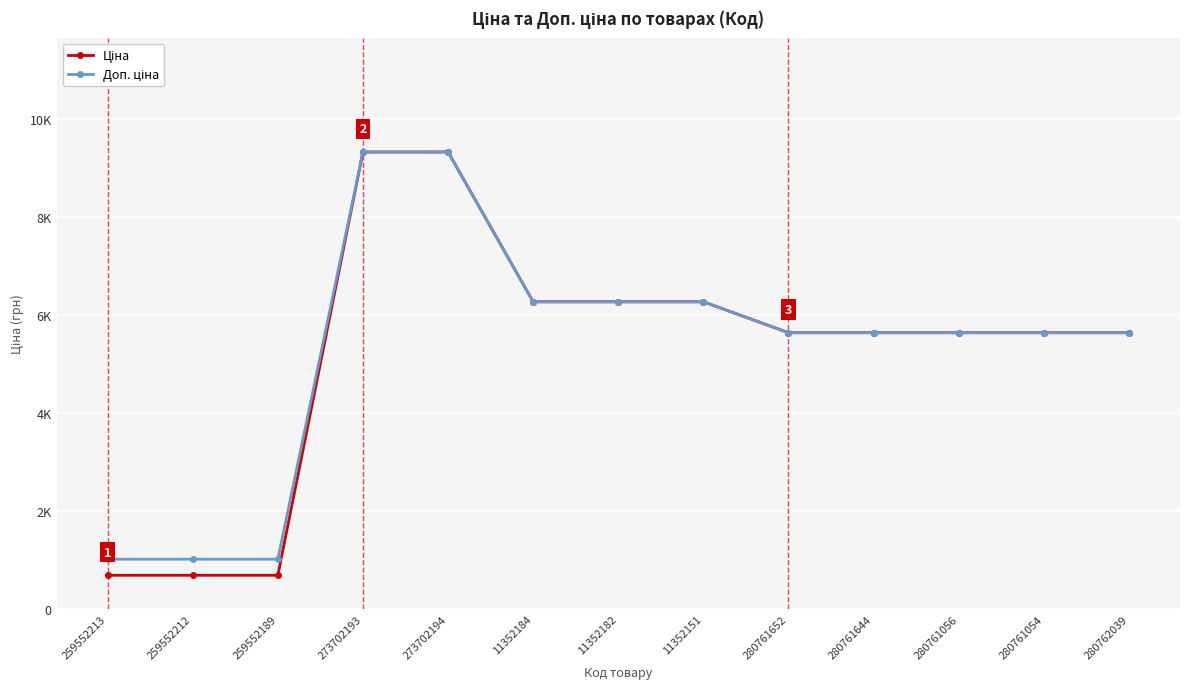

Where does the Доп. ціна series first go above 5636?

273702193